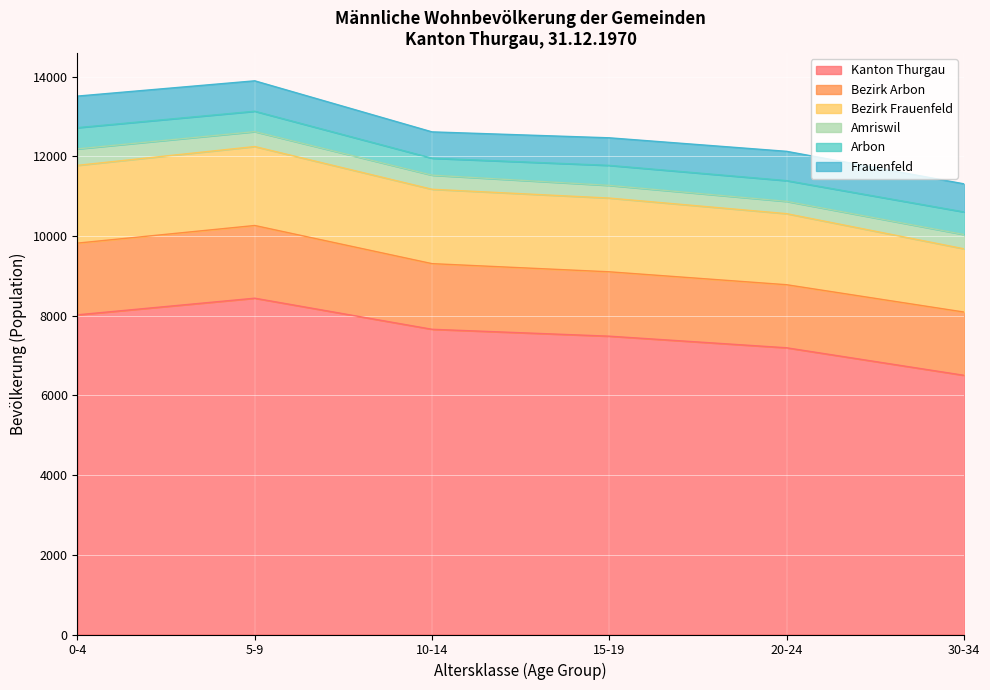

At which label does Kanton Thurgau reach its peak?

5-9